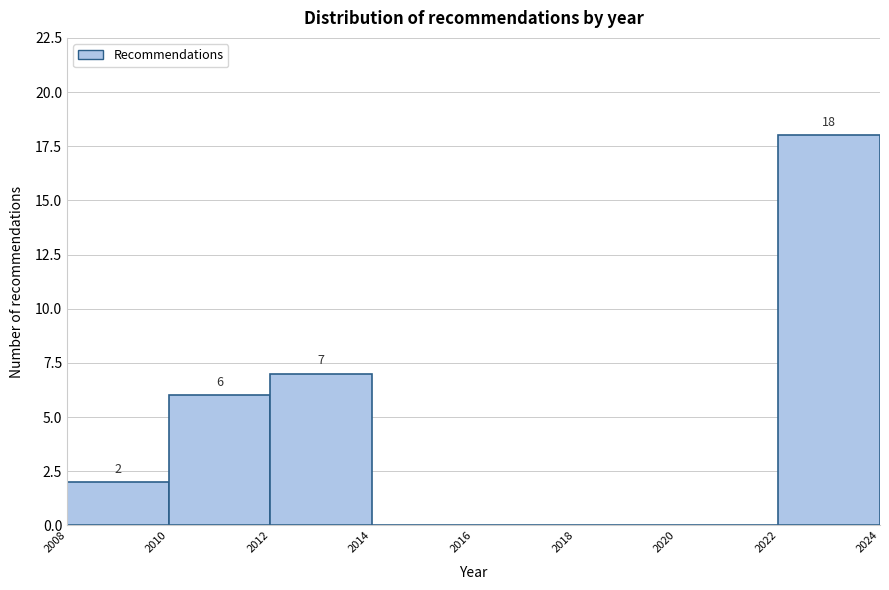

Over which range of the x-axis is the bar tallest?

2022 to 2024